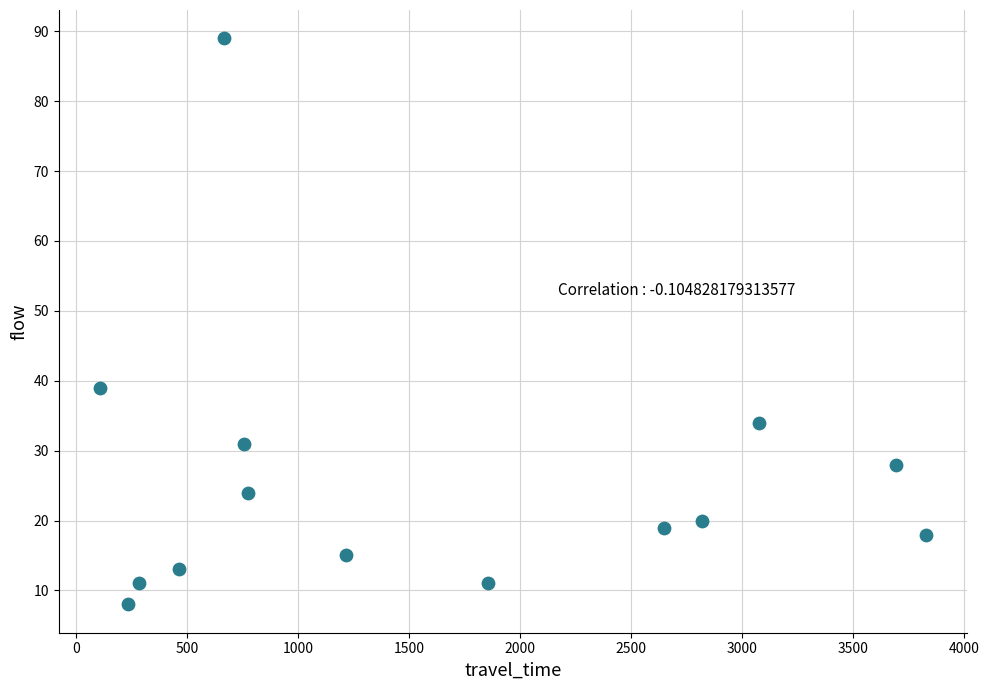

What is the range of Y values (max minus min)?

81